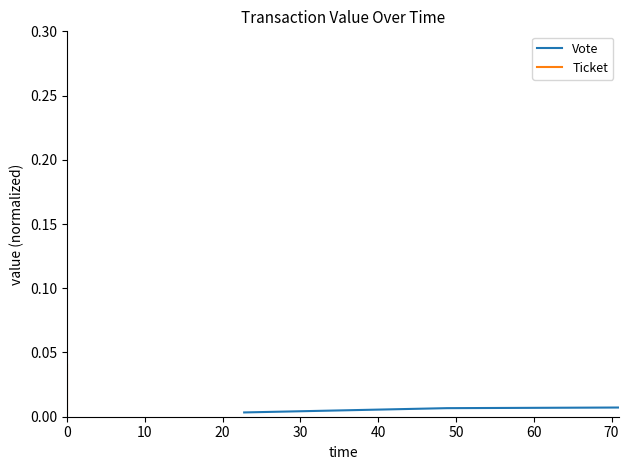

What is the sum of all Vote values?

0.3